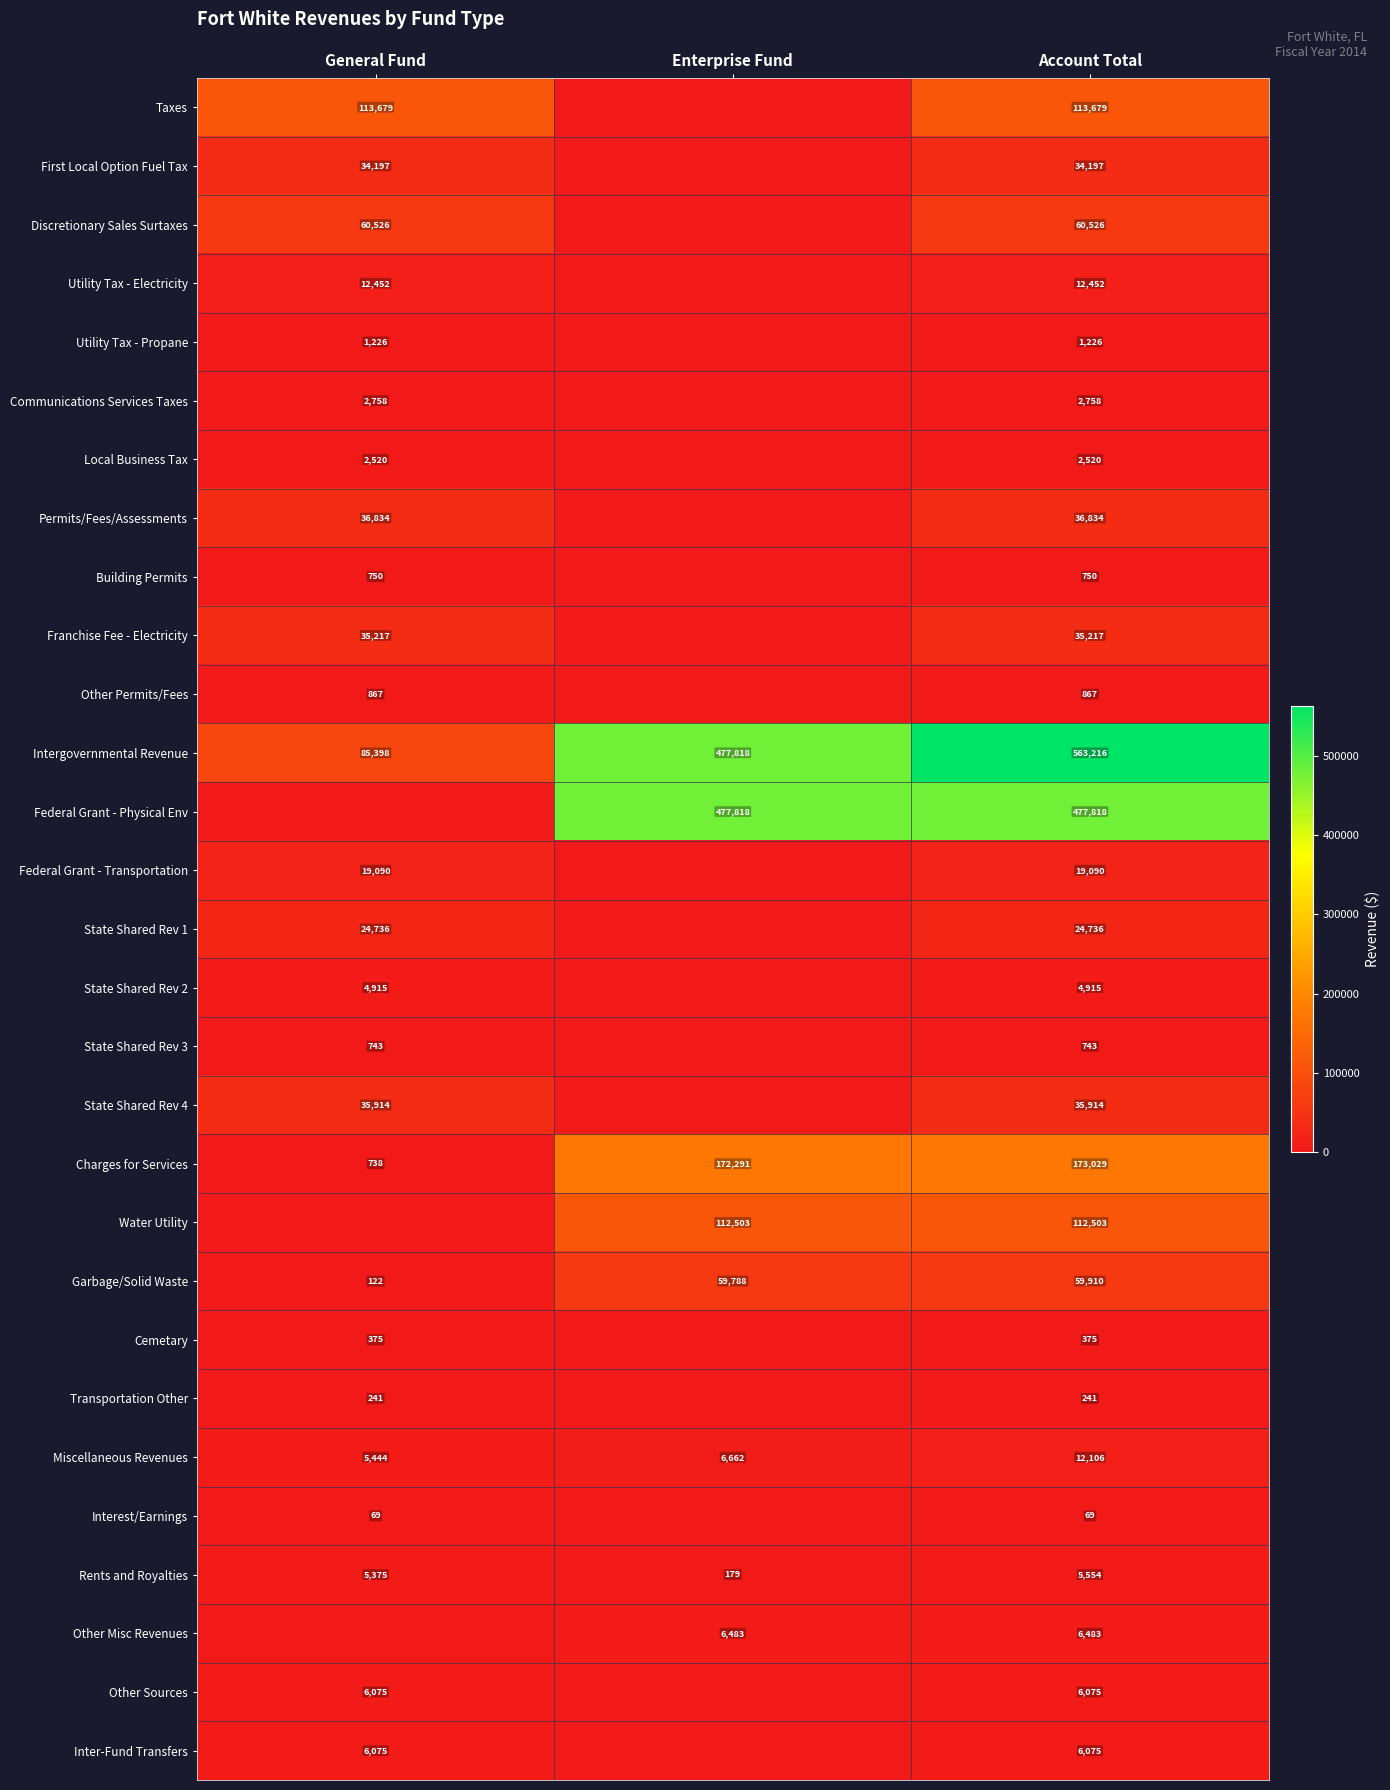

Is it true that Federal Grant - Transportation equals 19090 at Account Total?

True